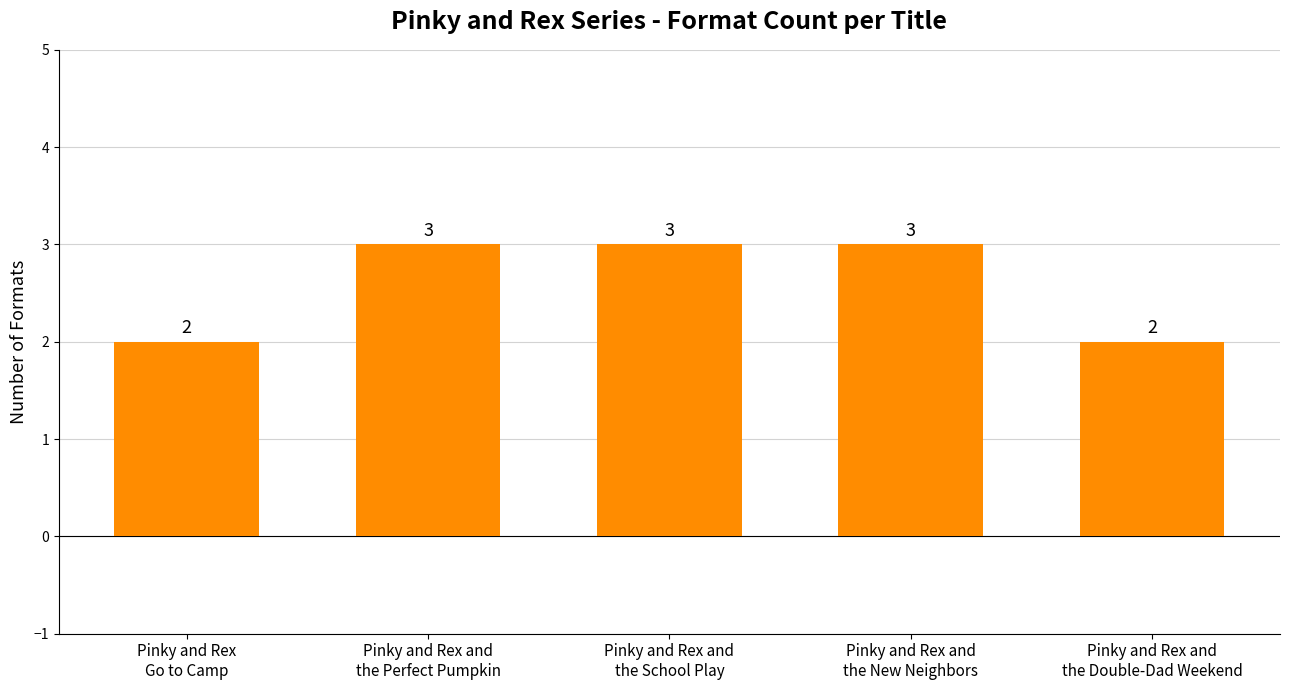

True or false: the data shows 3 at Pinky and Rex and
the School Play.

True